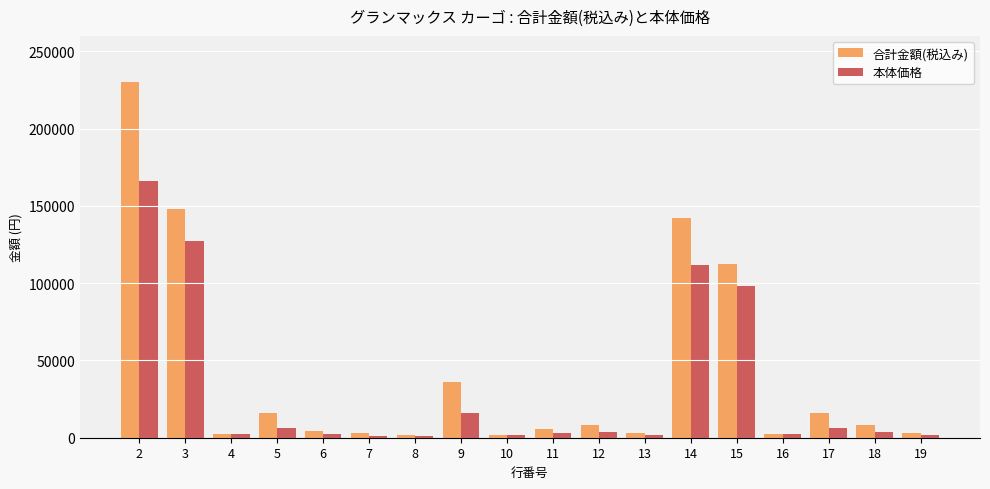

Is the value of 合計金額(税込み) at 9 greater than the value of 本体価格 at 18?

Yes